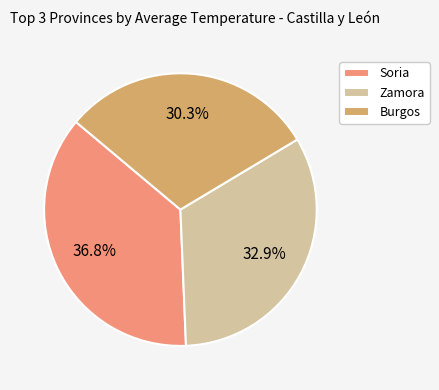

How many slices are in this pie chart?

3